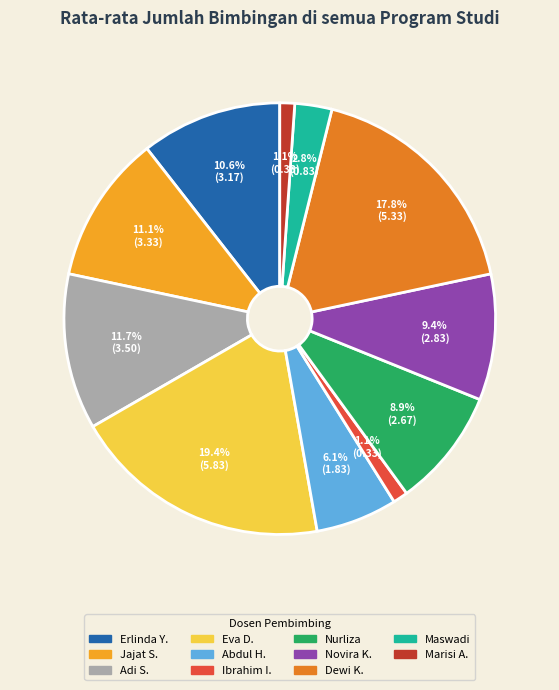

Is there a majority slice in this chart?

No